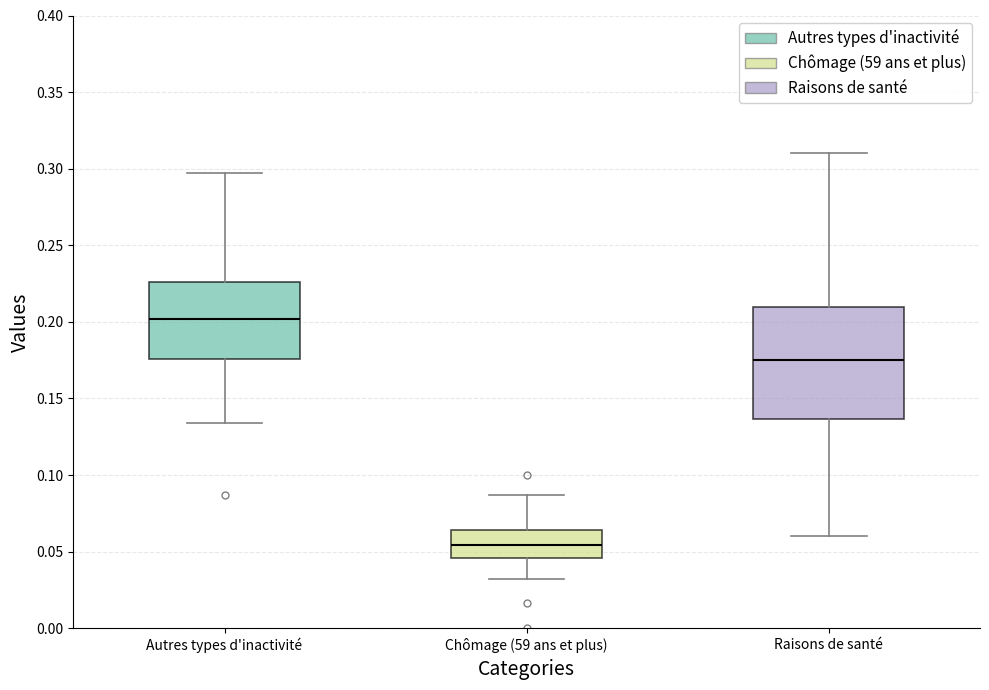

Reading left to right, read every box against the y-axis: the position of its median line, the range the box covers, and the ends of its whiskers. The values are not printed on the chart, so give them approximately, as read against the axis.

Autres types d'inactivité: median 0.200, box 0.175 to 0.225, whiskers 0.135 to 0.295
Chômage (59 ans et plus): median 0.055, box 0.045 to 0.065, whiskers 0.030 to 0.085
Raisons de santé: median 0.175, box 0.135 to 0.210, whiskers 0.060 to 0.310